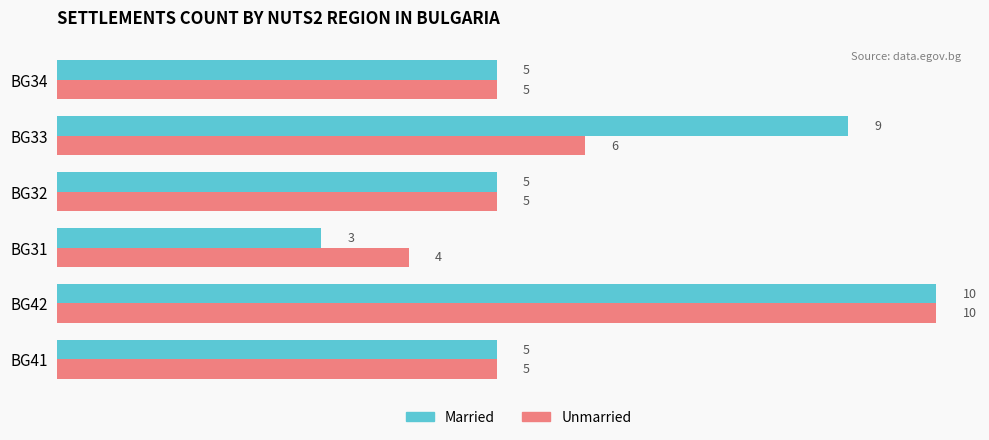

What is the total value across all series at BG34?

10